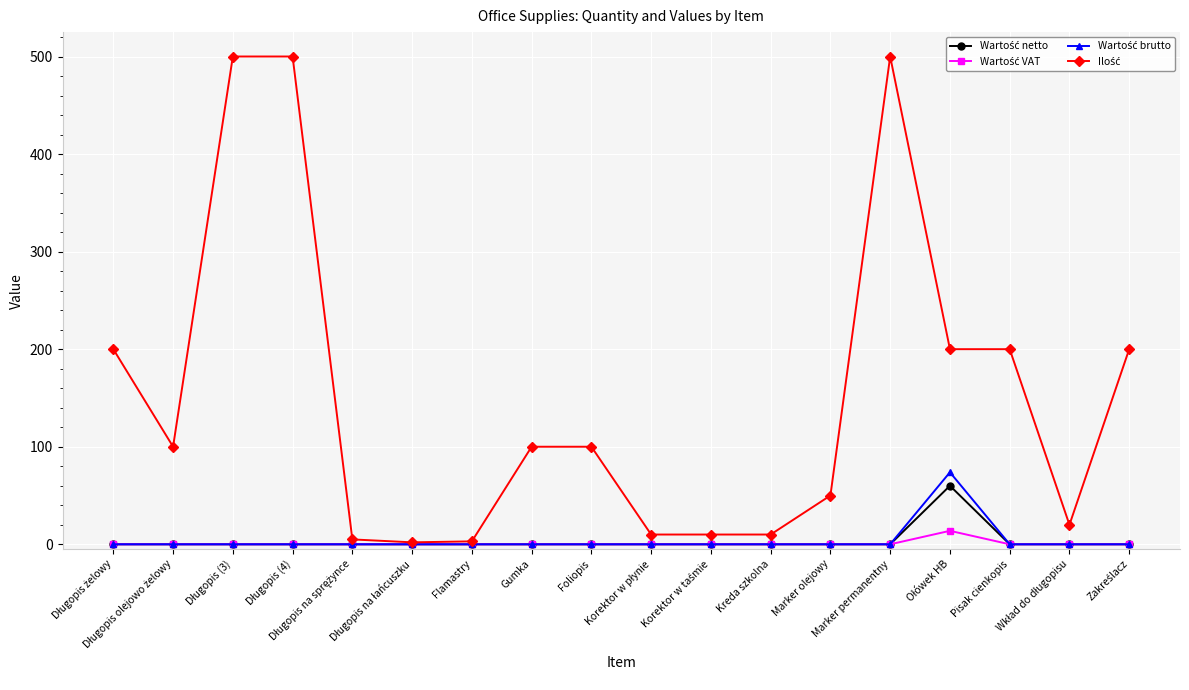

At how many categories does at least one series exceed 260?

3